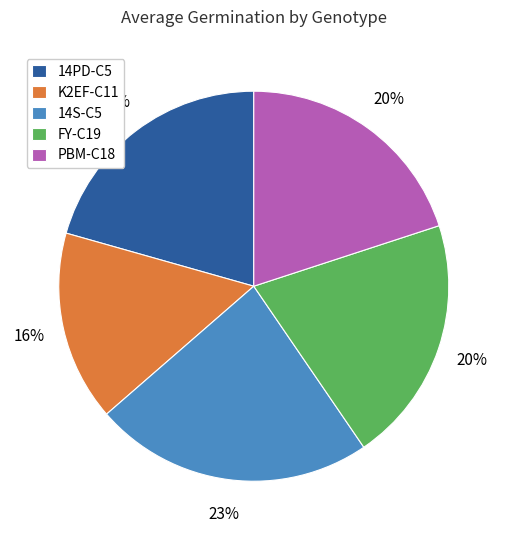

Count the number of slices in the pie.

5